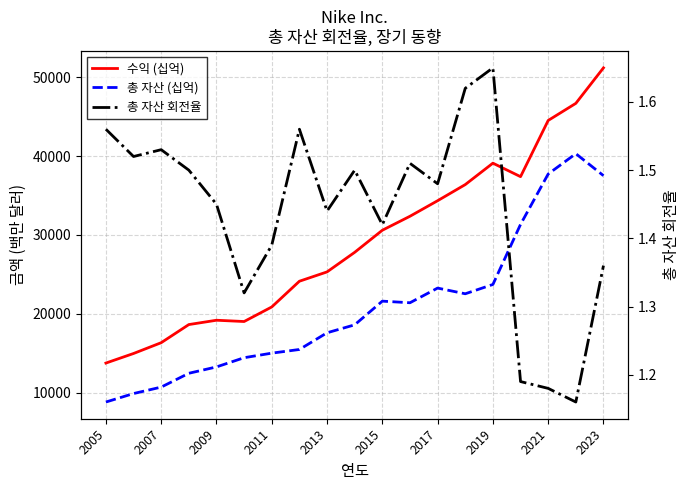

True or false: 총 자산 회전율 and 수익 (십억) intersect in this chart.

False